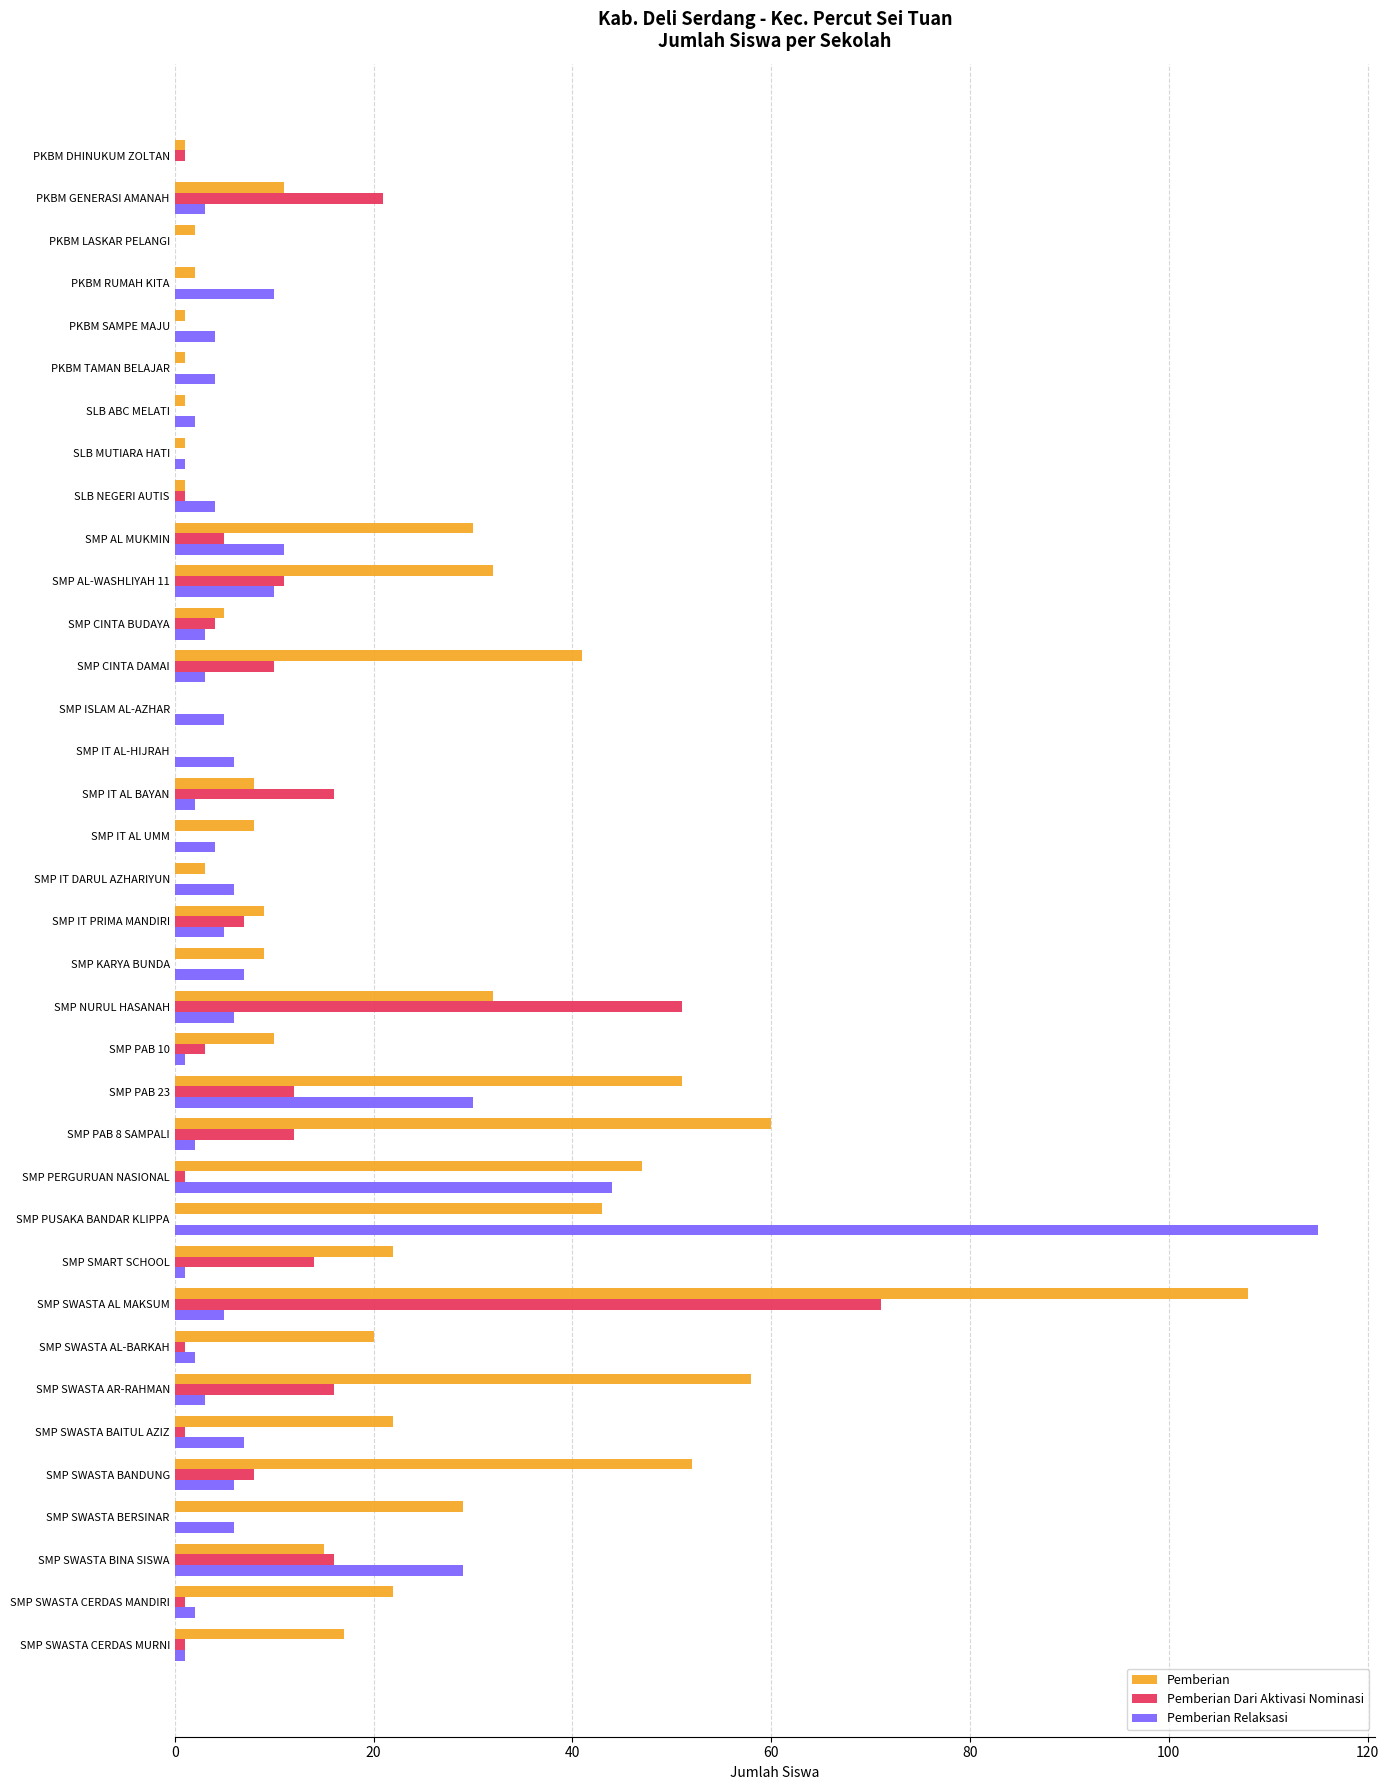

Read the Pemberian value at SMP IT DARUL AZHARIYUN.

3